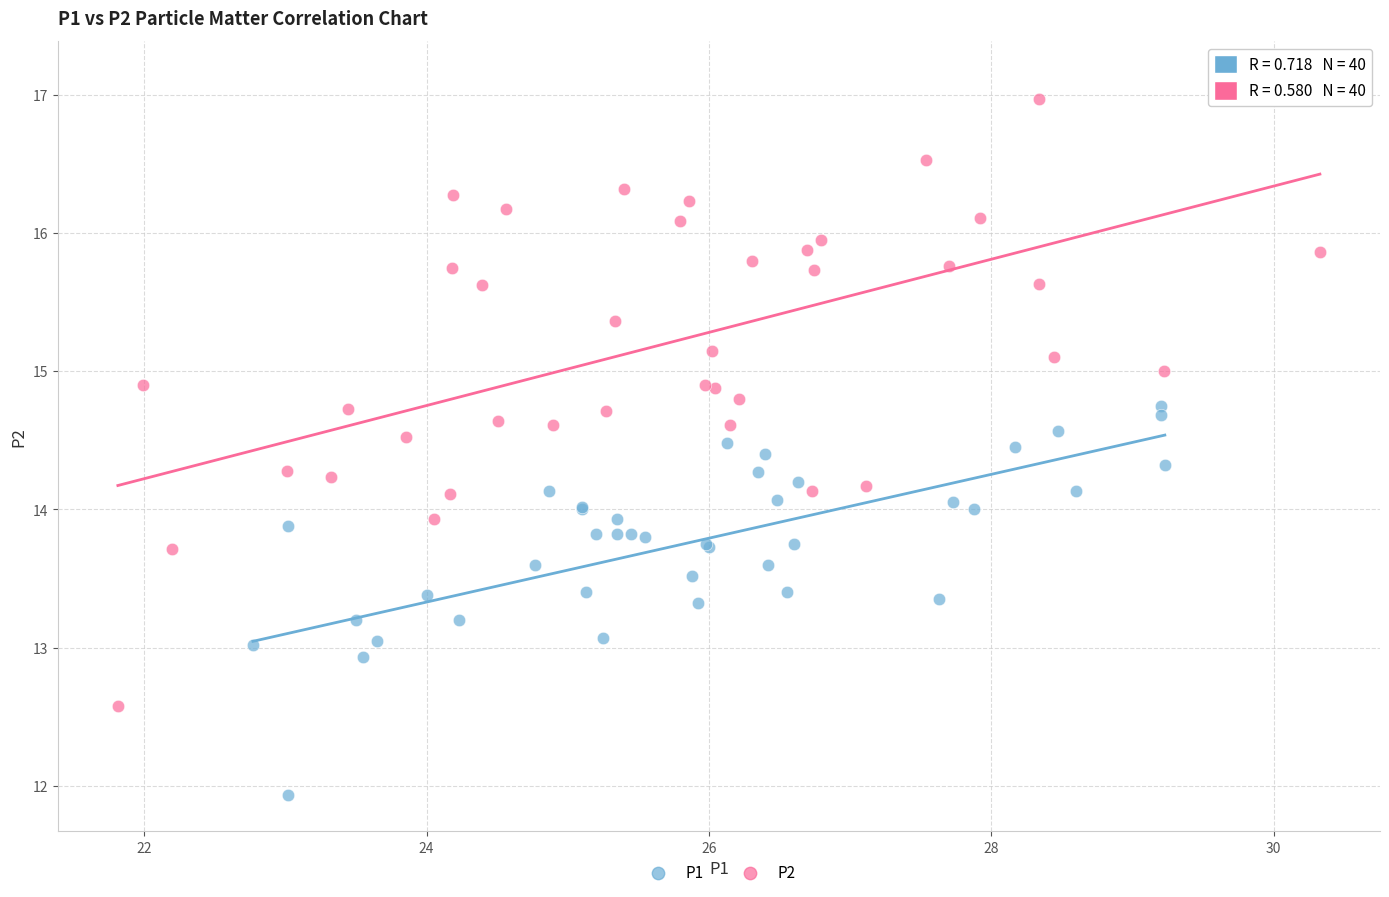

Which series contains the highest Y value?

P2